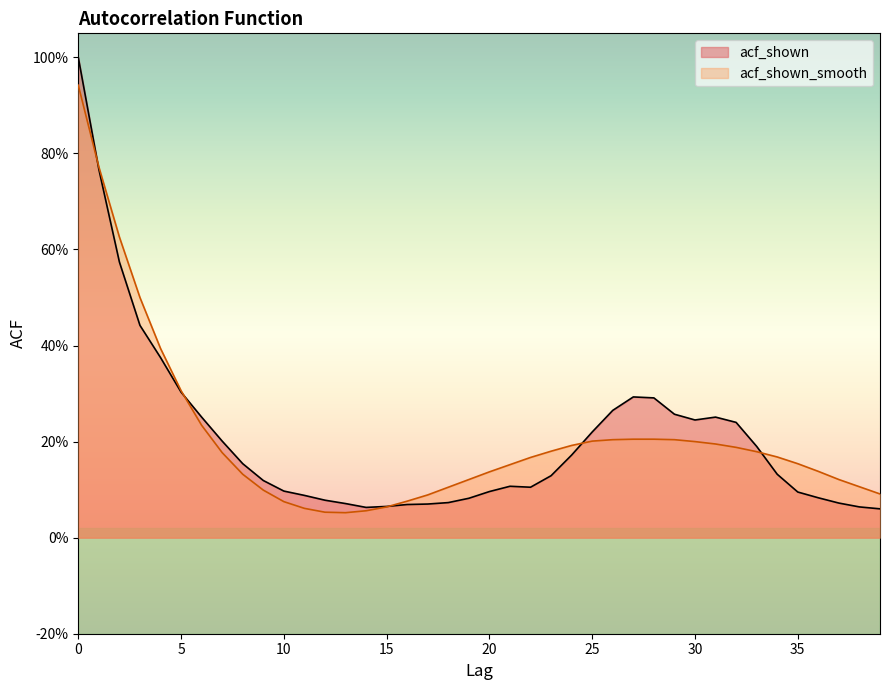

Does the chart display data point markers on the line(s)?

No